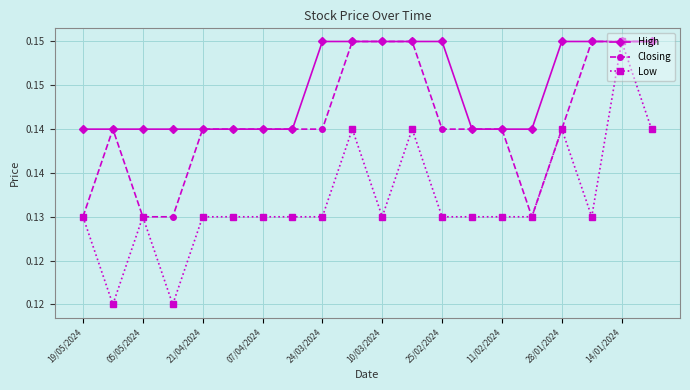

List the series in order of their overall mean, highest first.

High, Closing, Low